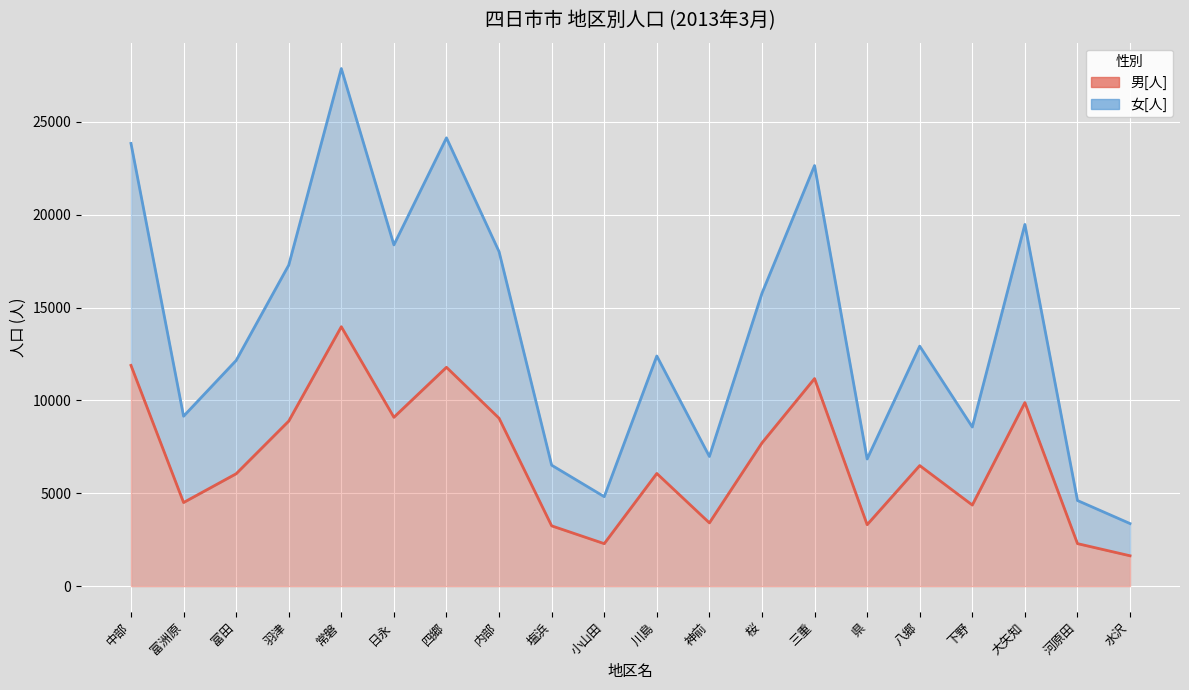

What position from the right is 下野?

4